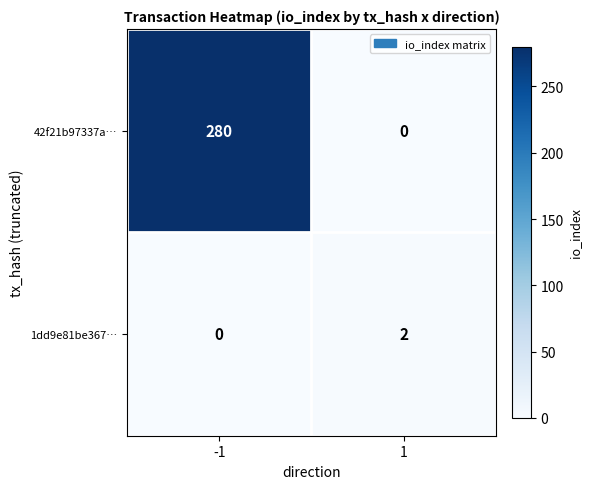

The value of 1dd9e81be367… at -1 is -1. True or false?

False